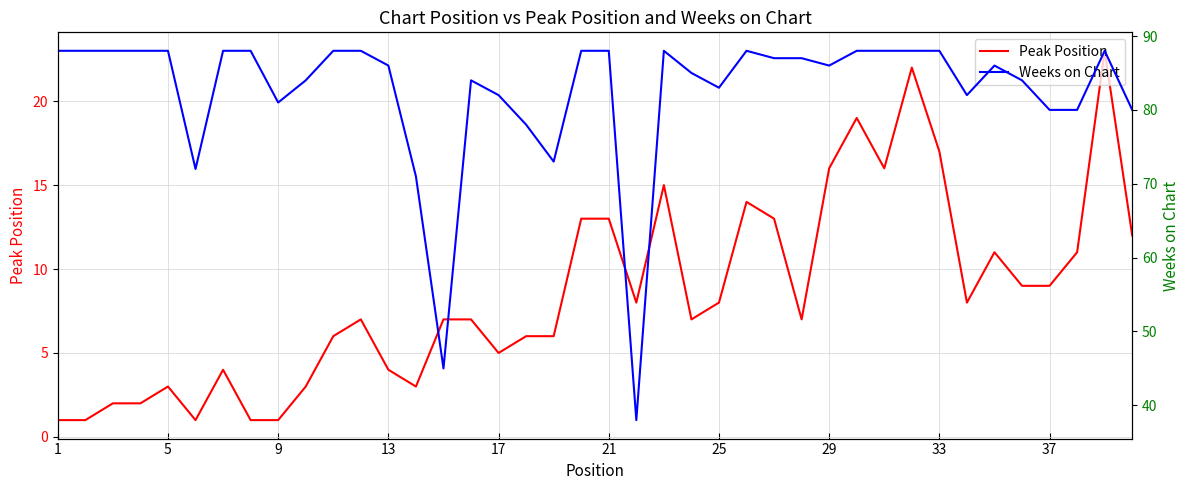

What is the greatest value displayed?

88